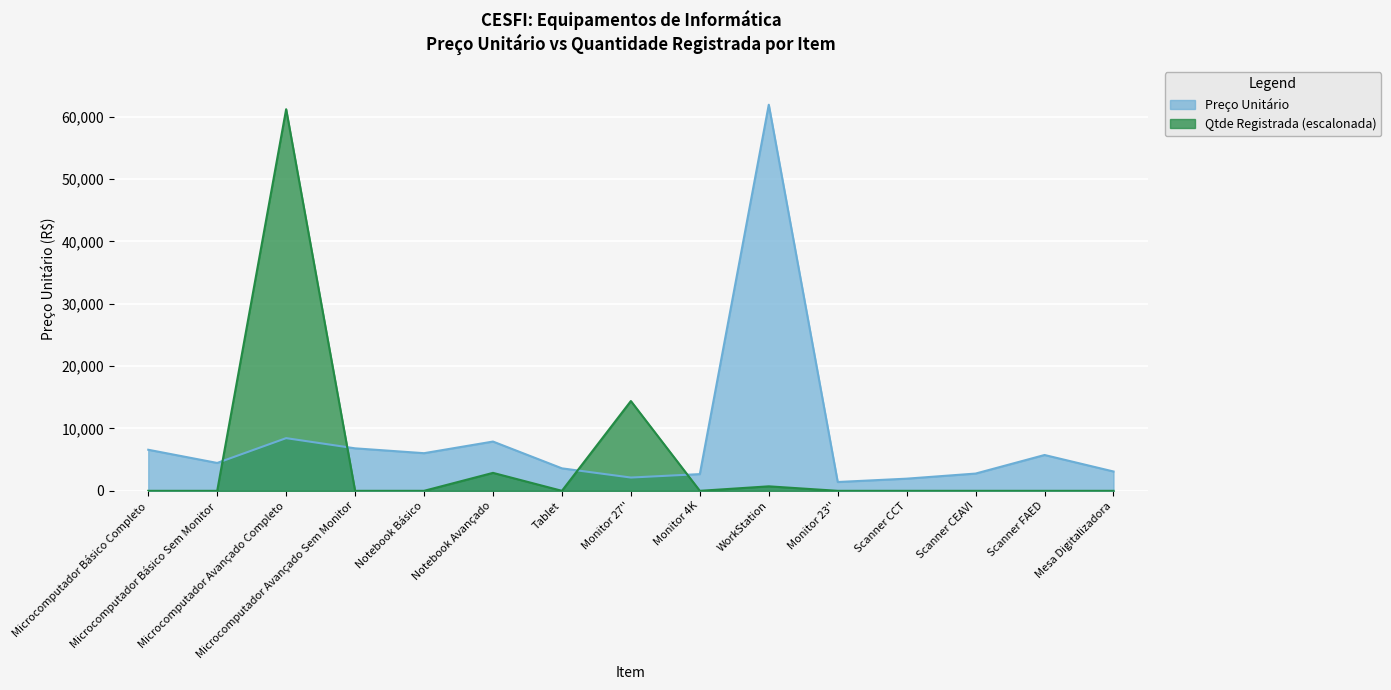

What is the average value of the Preço Unitário series?

8369.1